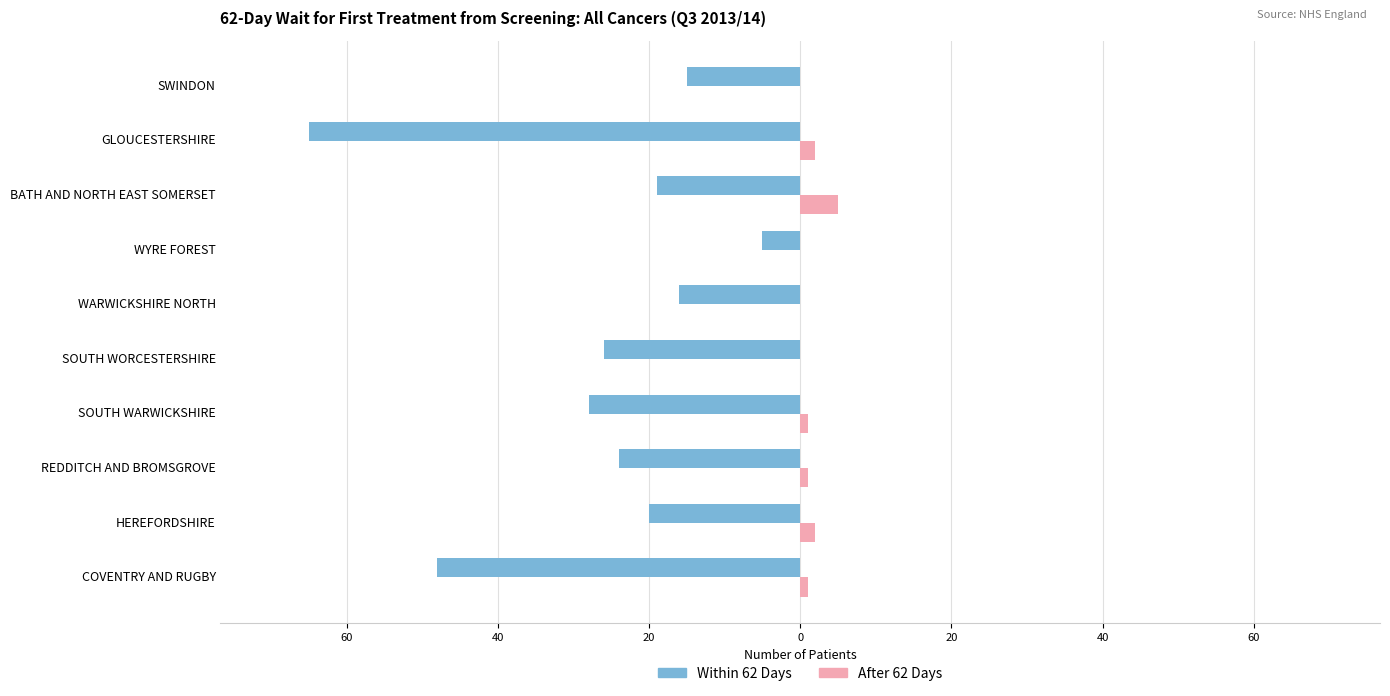

What are all the series names shown in the legend?

Within 62 Days, After 62 Days